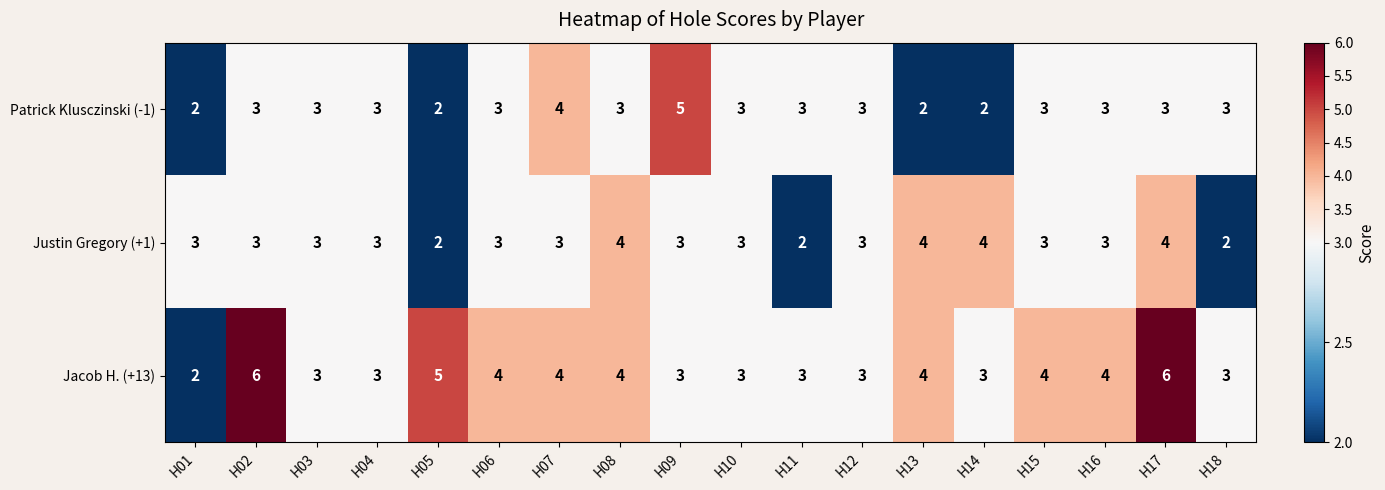

What is the greatest value displayed?

6